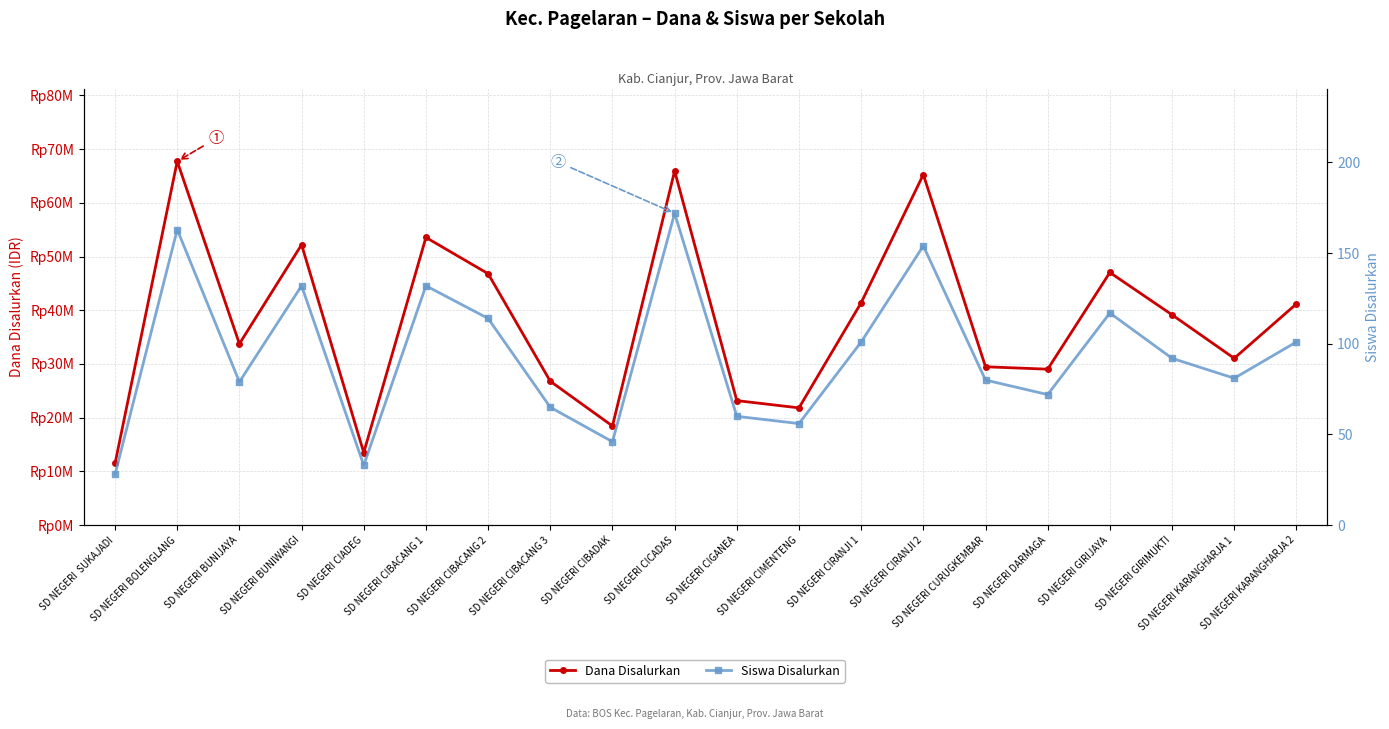

What is the maximum value shown in the chart?

67725000